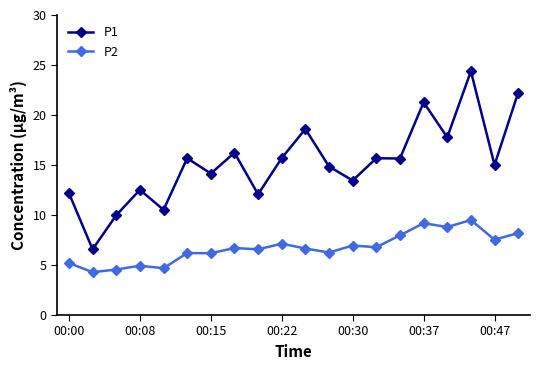

Which series has the largest range (max minus min)?

P1